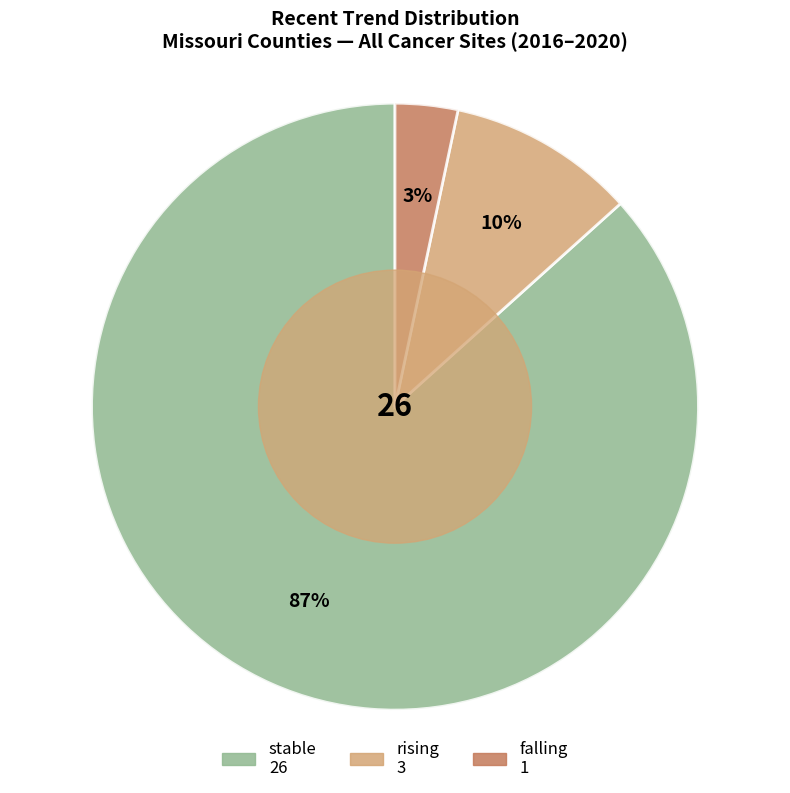

Between rising and falling, which is larger?

rising